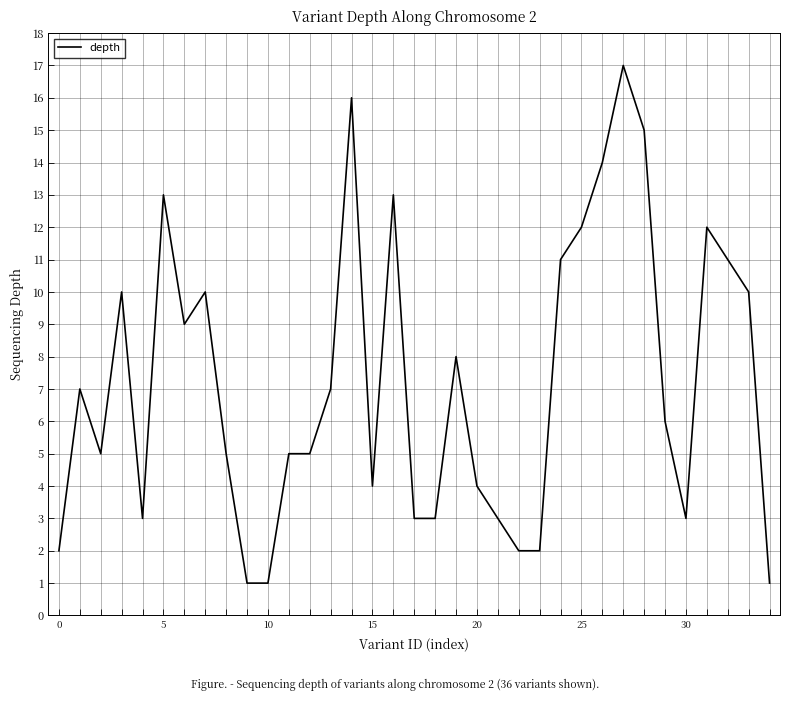

What is the greatest value displayed?

17